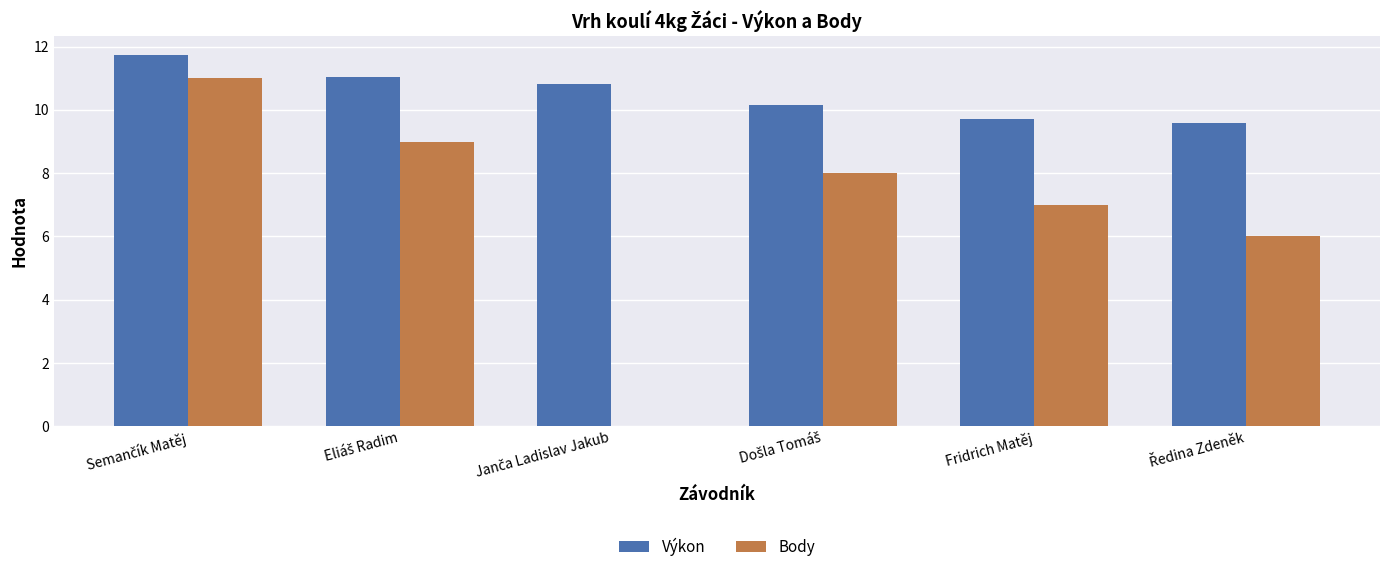

What is the sum of all Body values?

41.0